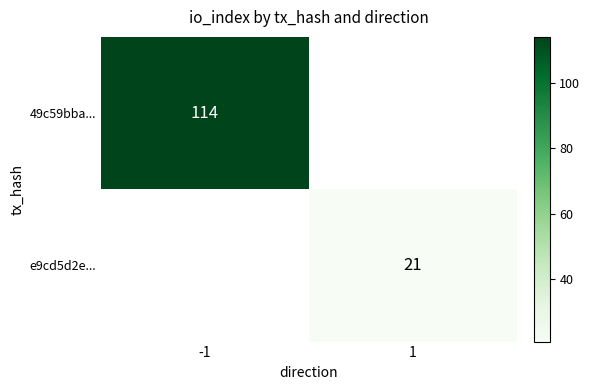

How many categories are shown in the chart?

2